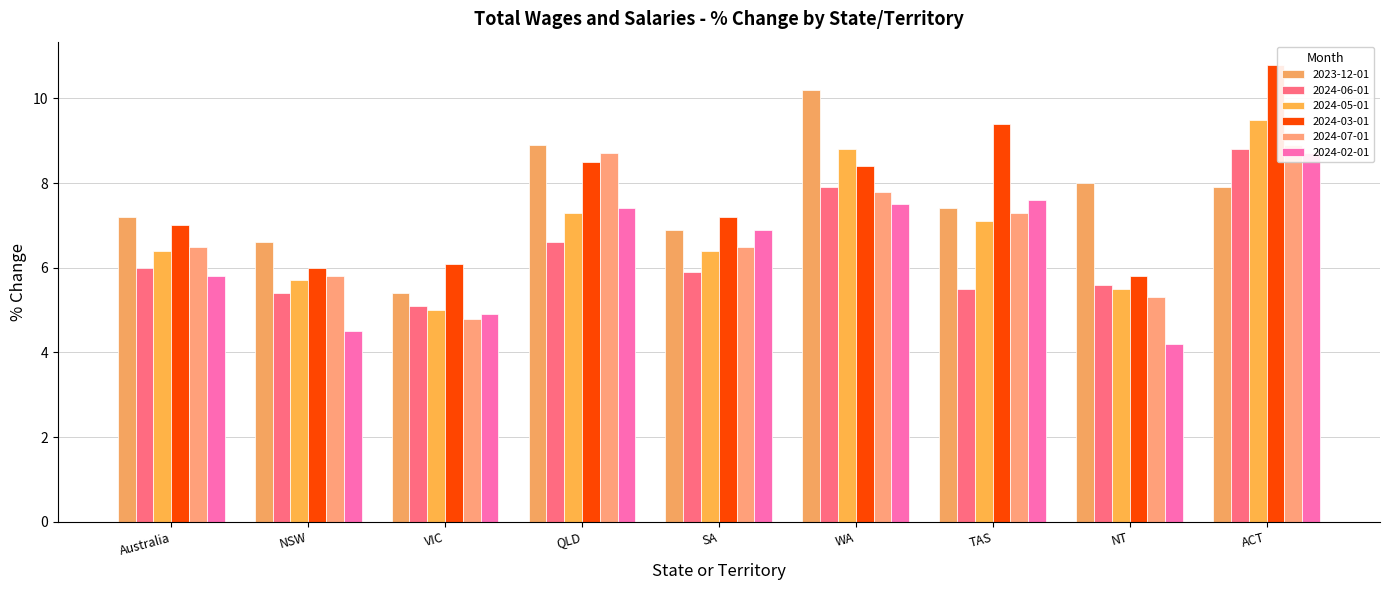

Which series has the largest total across all categories?

2024-03-01